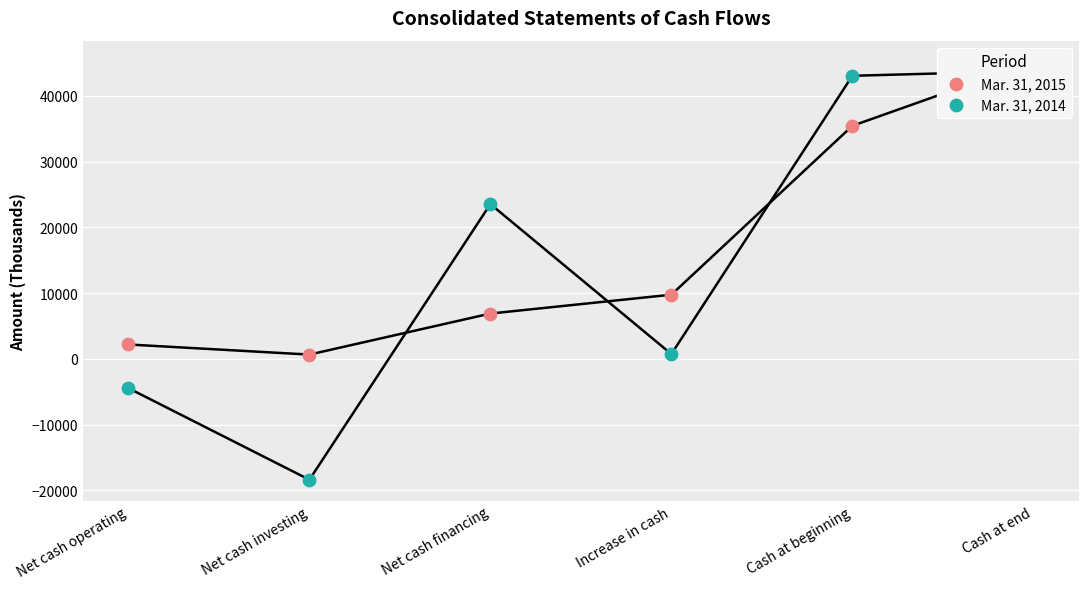

Which series reaches the minimum Y coordinate?

Mar. 31, 2014